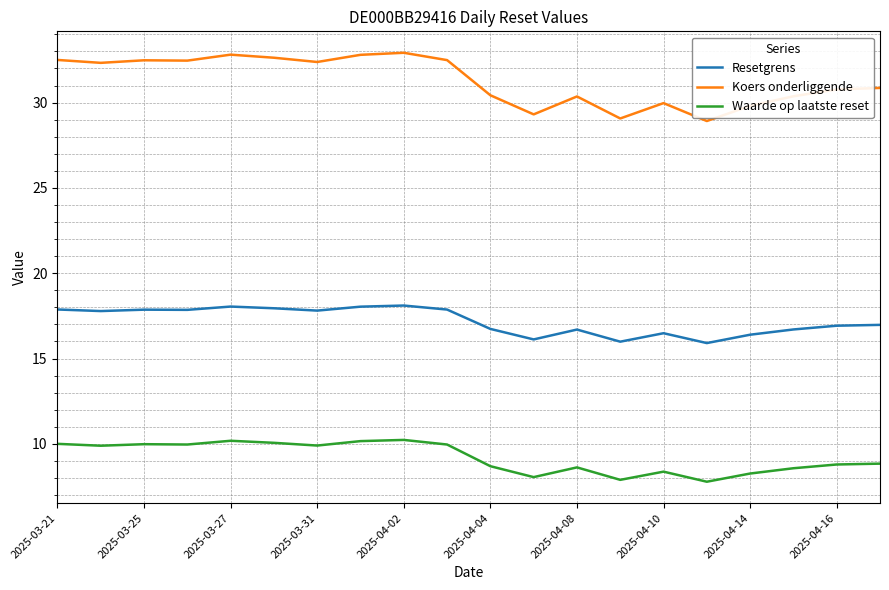

True or false: Resetgrens and Koers onderliggende intersect in this chart.

False